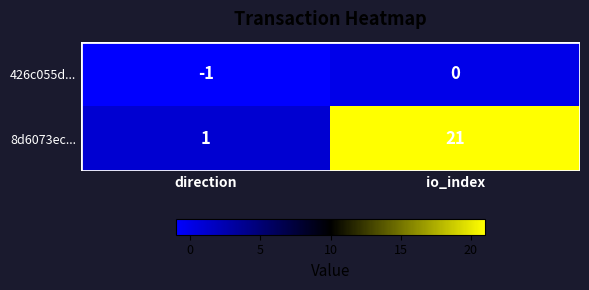

At which label is 426c055d... closest to 0?

io_index